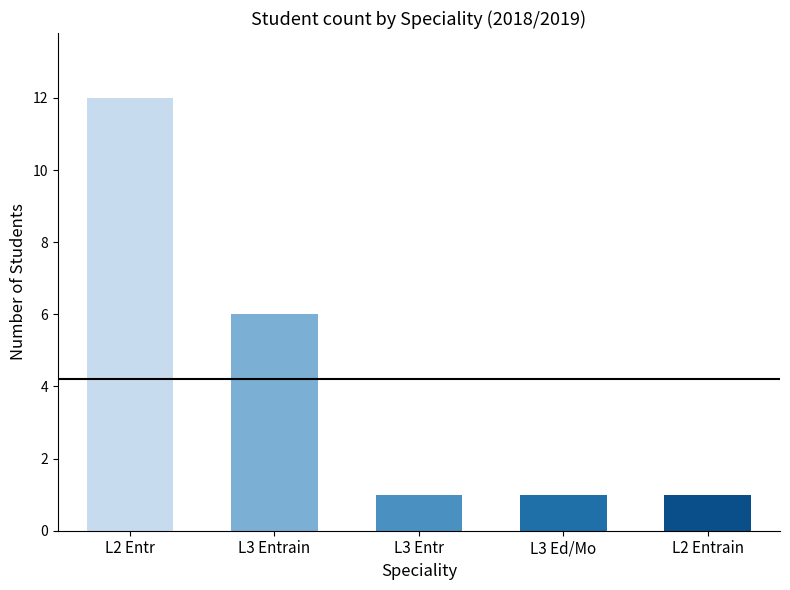

What is the smallest value displayed?

1